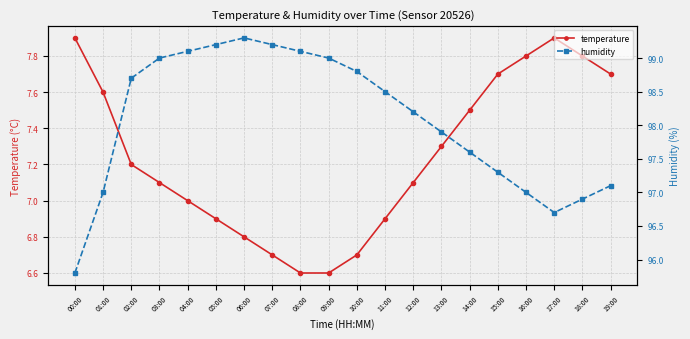

The temperature series shows 14.0 at 16:00. True or false?

False